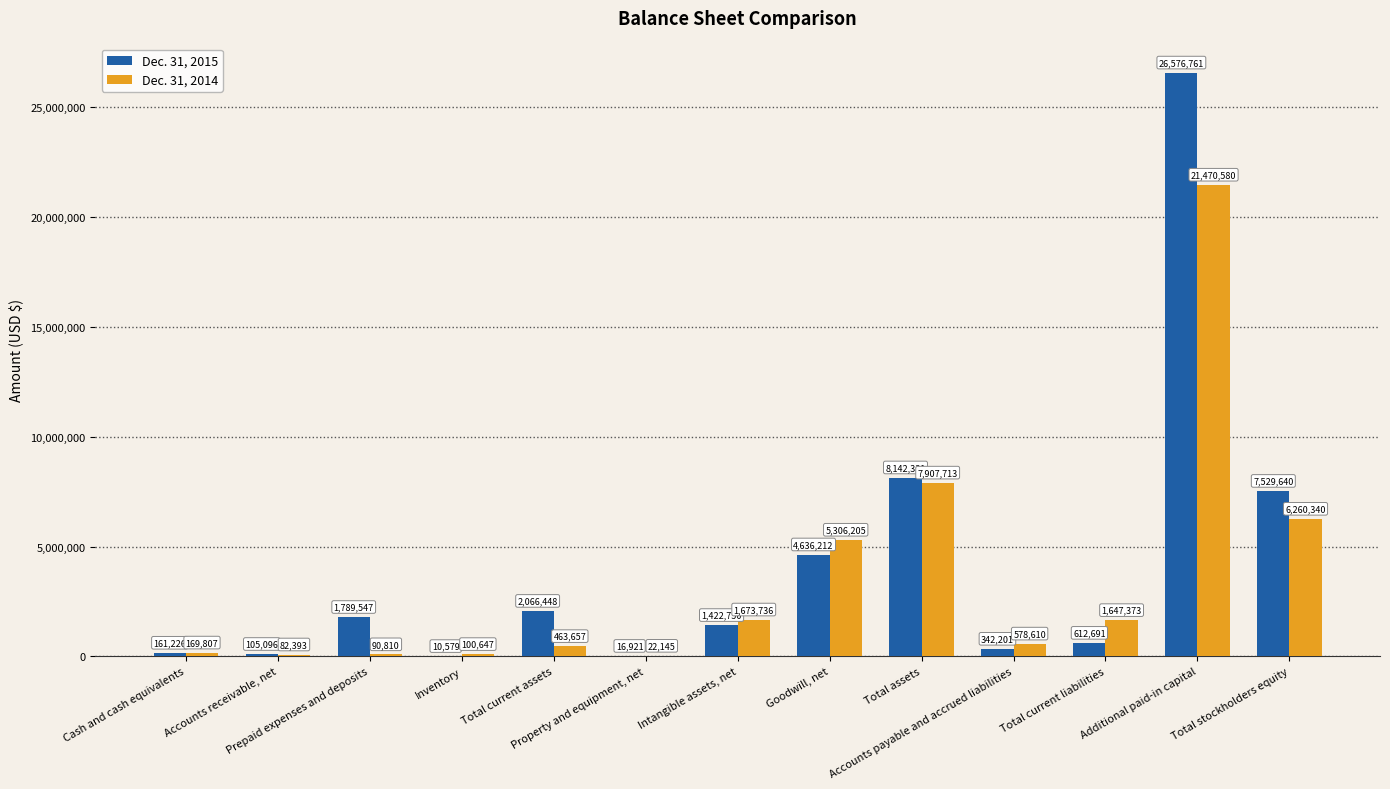

At which category does the chart reach its peak across all series?

Additional paid-in capital